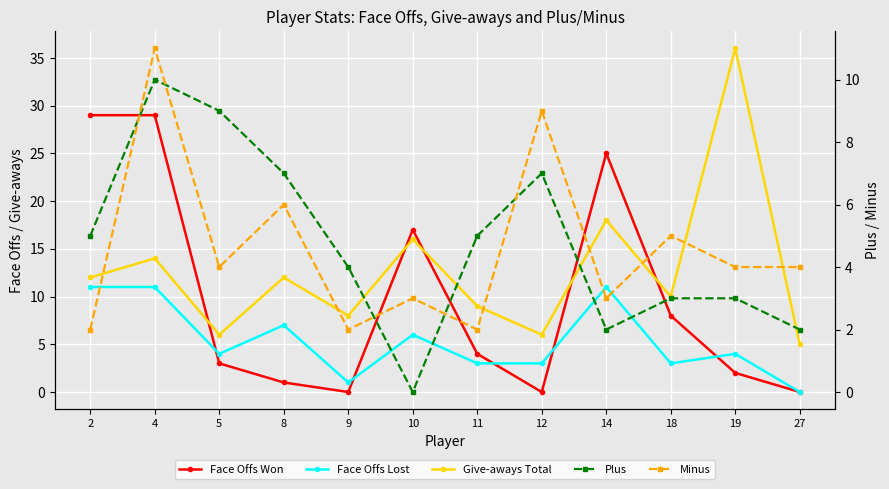

How many values in the Face Offs Lost series exceed 4?

5